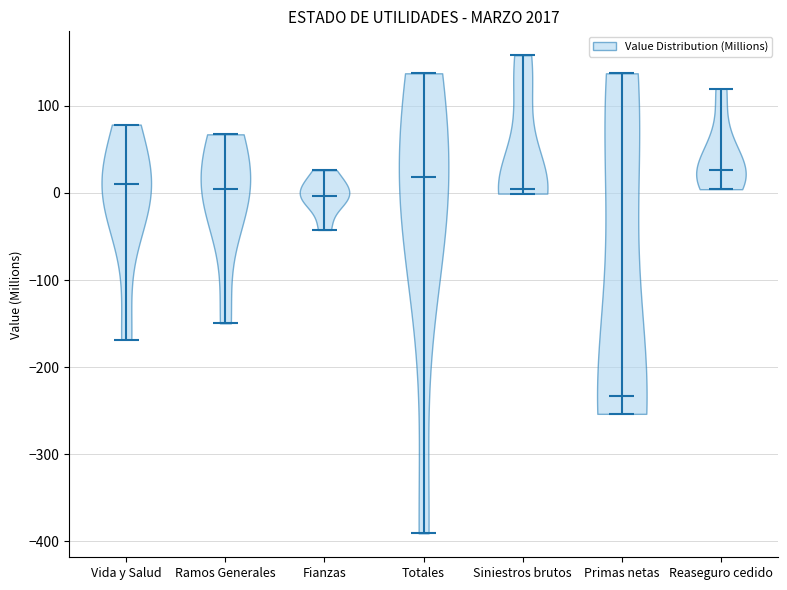

Reading left to right, read every violin against the y-axis: where its median line is, and the lowest and highest points it reaches. The values are not printed on the chart, so give them approximately, as read against the axis.

Vida y Salud: median line 10, lowest point -170, highest point 80
Ramos Generales: median line 0, lowest point -150, highest point 70
Fianzas: median line 0, lowest point -40, highest point 30
Totales: median line 20, lowest point -390, highest point 140
Siniestros brutos: median line 0, lowest point 0, highest point 160
Primas netas: median line -230, lowest point -250, highest point 140
Reaseguro cedido: median line 30, lowest point 0, highest point 120